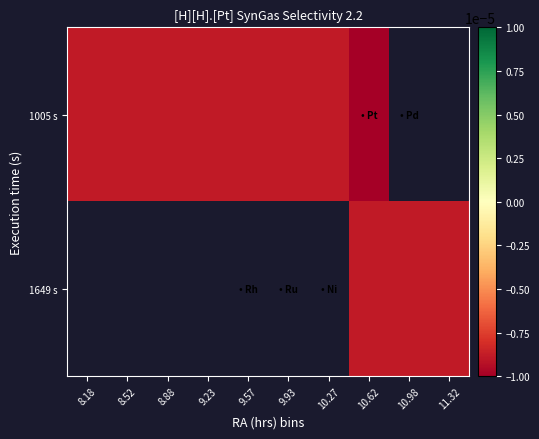

Between 8.52 and 10.62, which is larger?

8.52